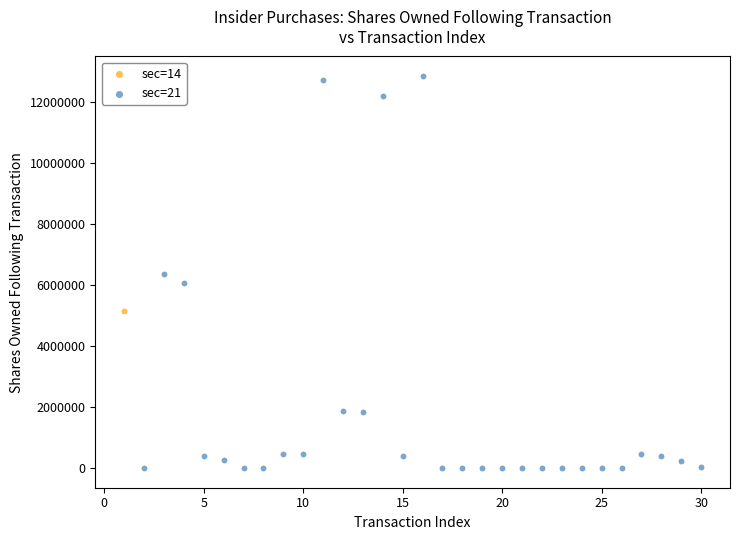

What are all the series names shown in the legend?

sec=14, sec=21